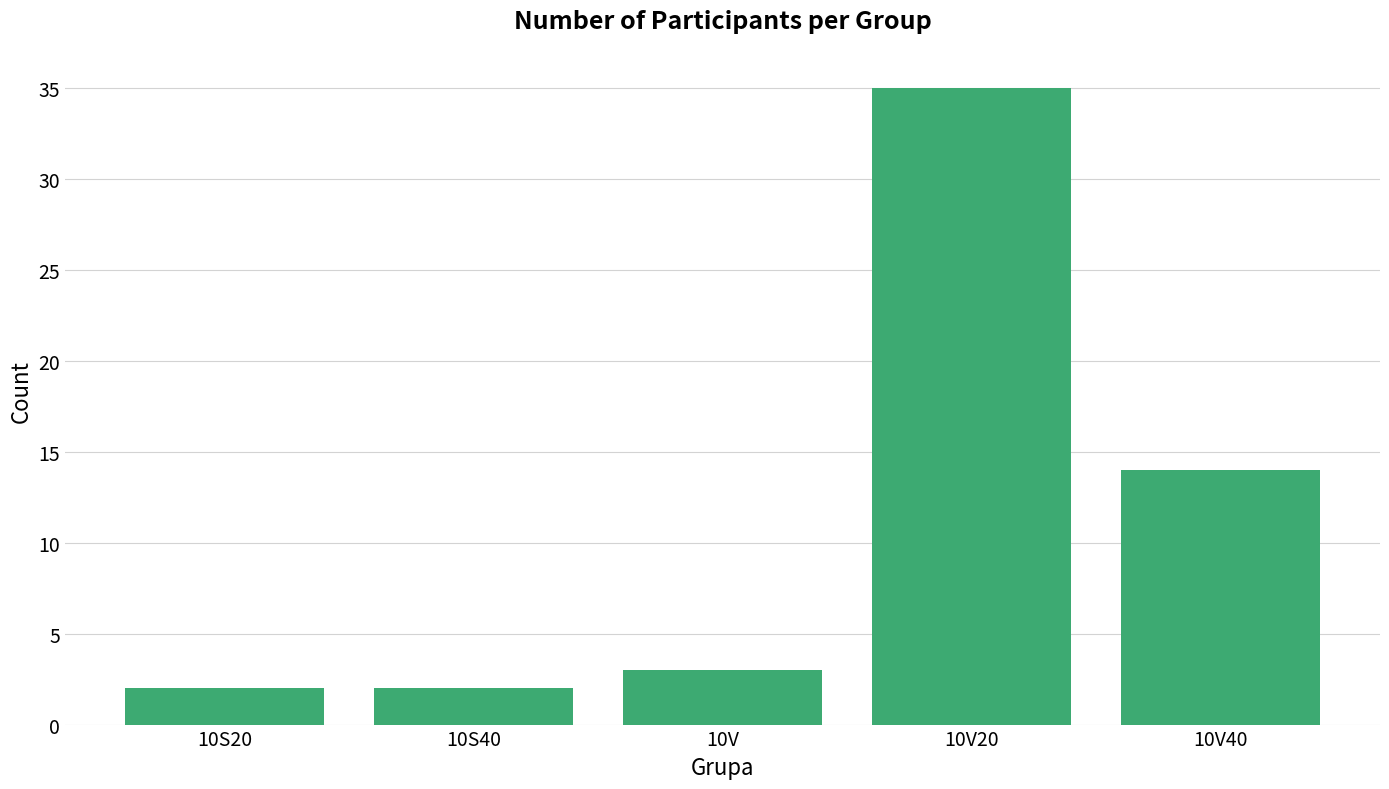

What is the minimum value shown in the chart?

2